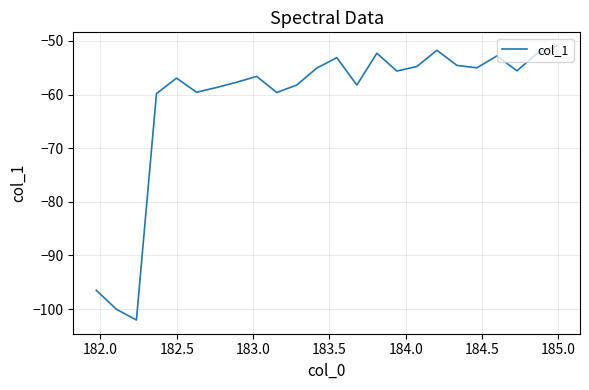

What is the minimum value shown in the chart?

-102.0